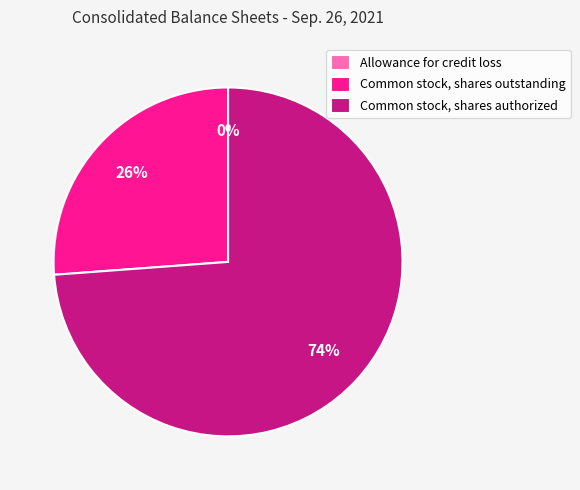

Which category accounts for the majority?

Common stock, shares authorized